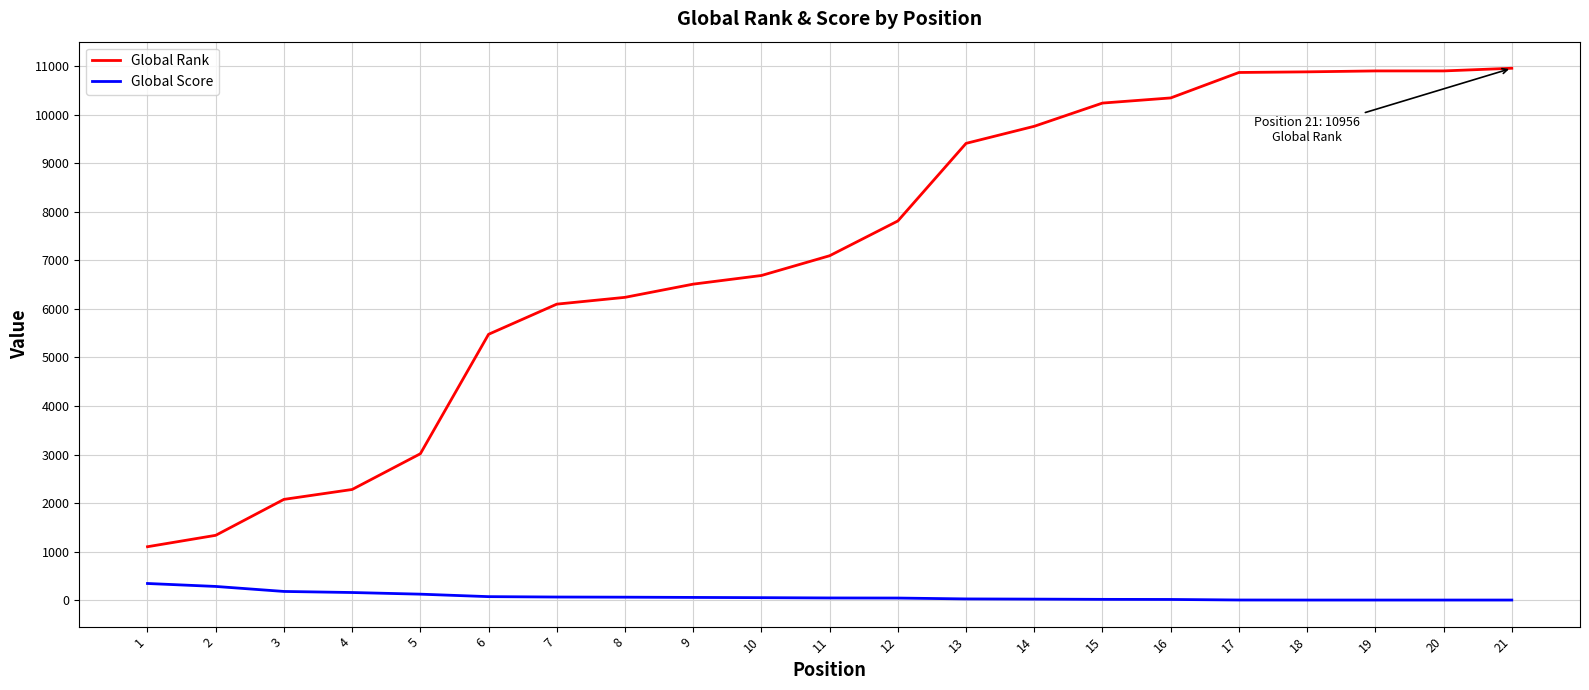

True or false: Global Rank and Global Score intersect in this chart.

False